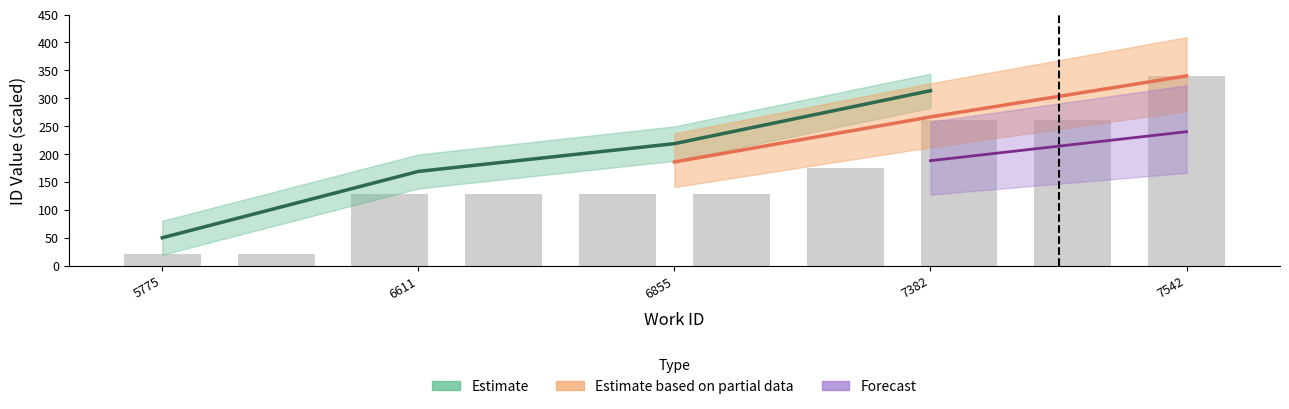

How many data points does each series have?

10